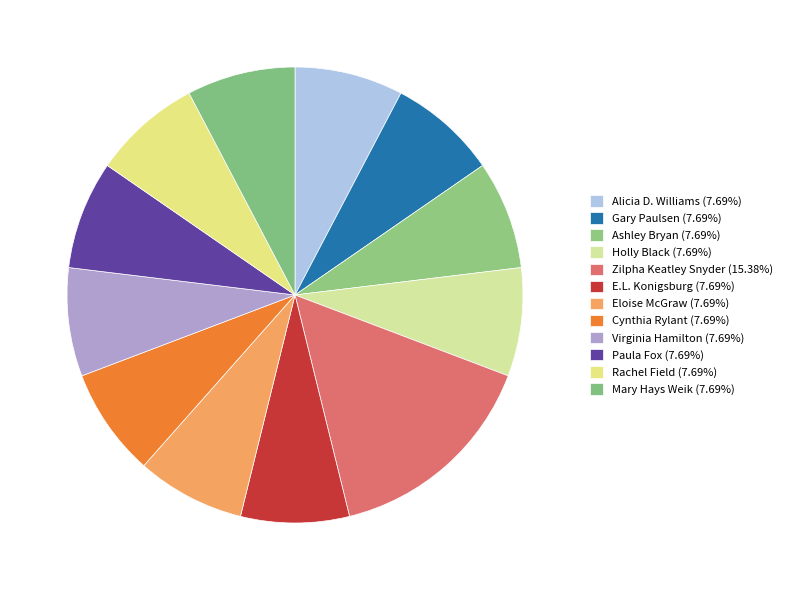

Do Alicia D. Williams and Eloise McGraw together represent more than half of the pie?

No